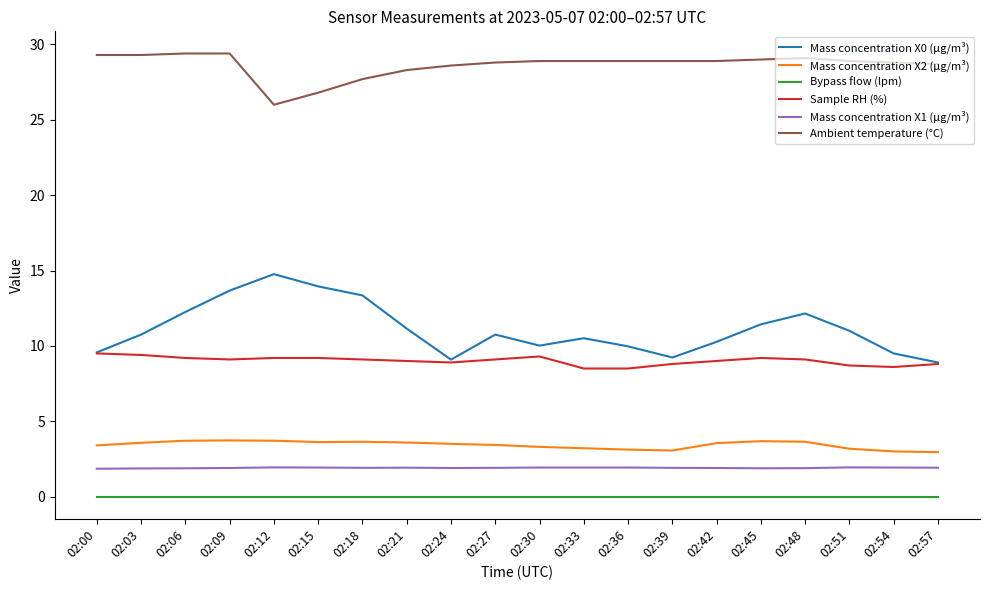

Where is Ambient temperature (°C) nearest to the value 27?

02:15